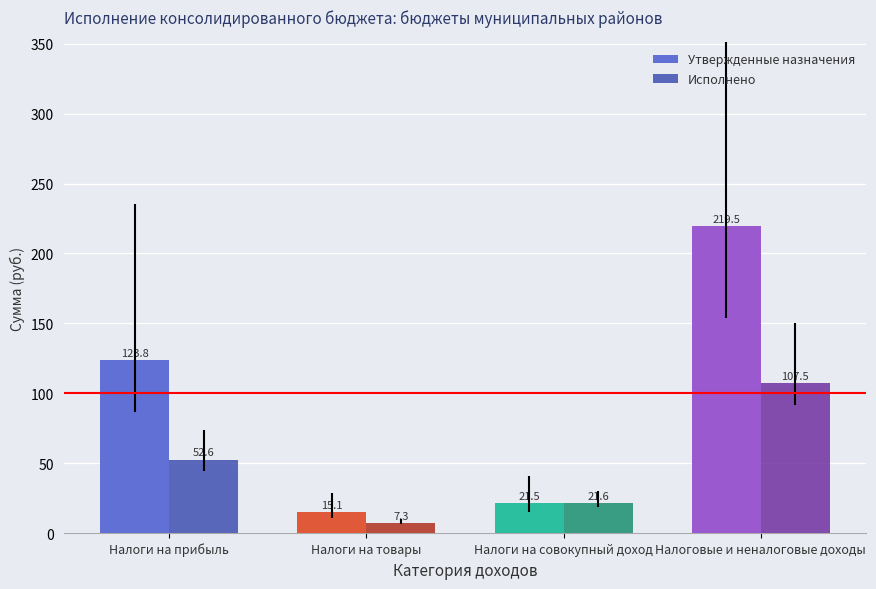

Between Налоги на совокупный доход and Налоговые и неналоговые доходы, which series saw the biggest shift?

Утвержденные назначения